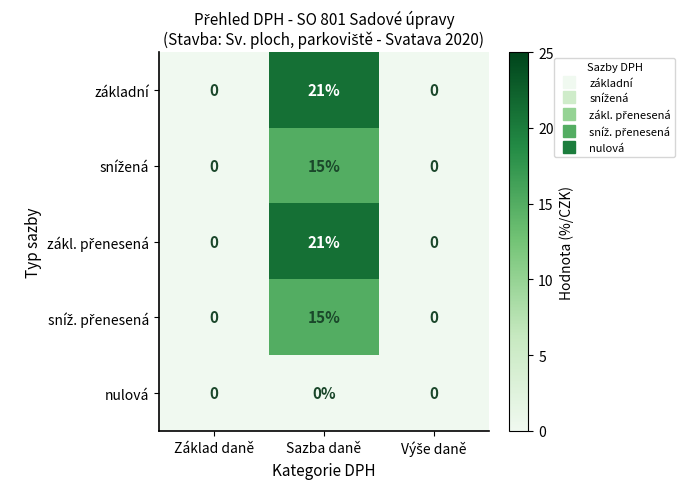

At which category is the sum across all series the highest?

Sazba daně